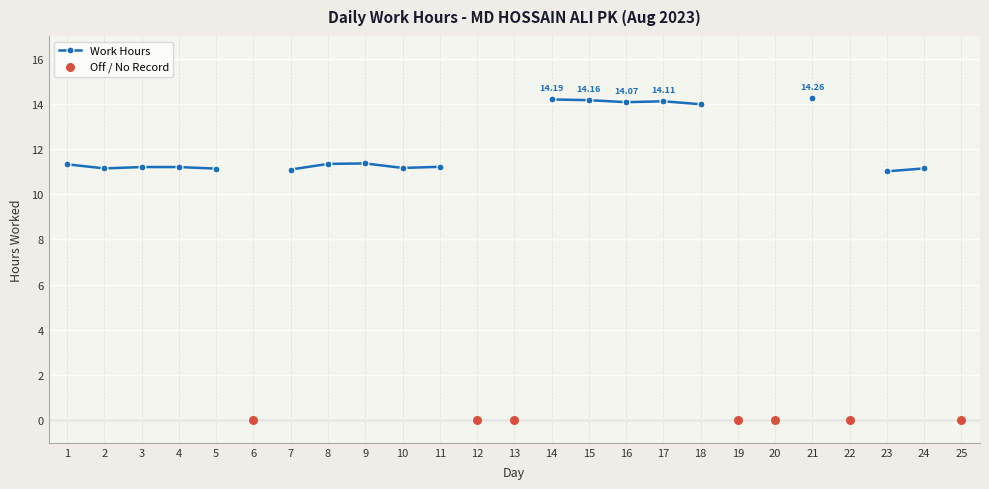

Approximately how many times larger is the value at 23 compared to 18?

0.8